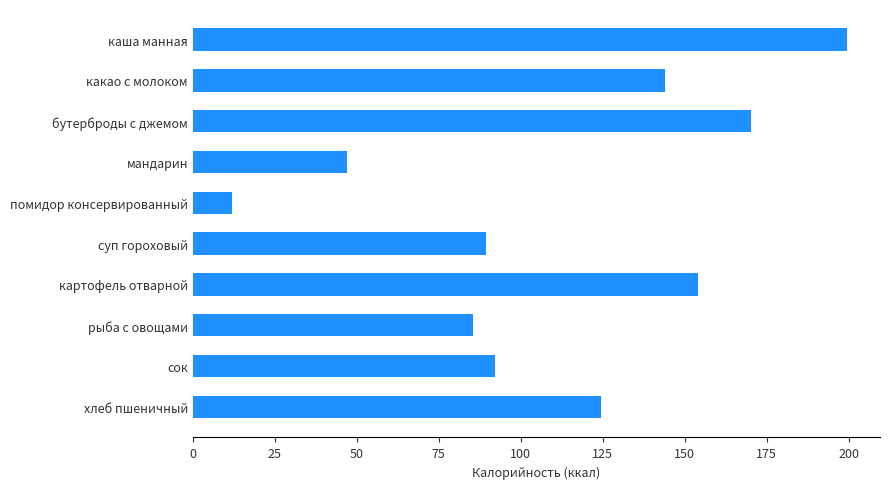

What is the sum of all values?

1117.9